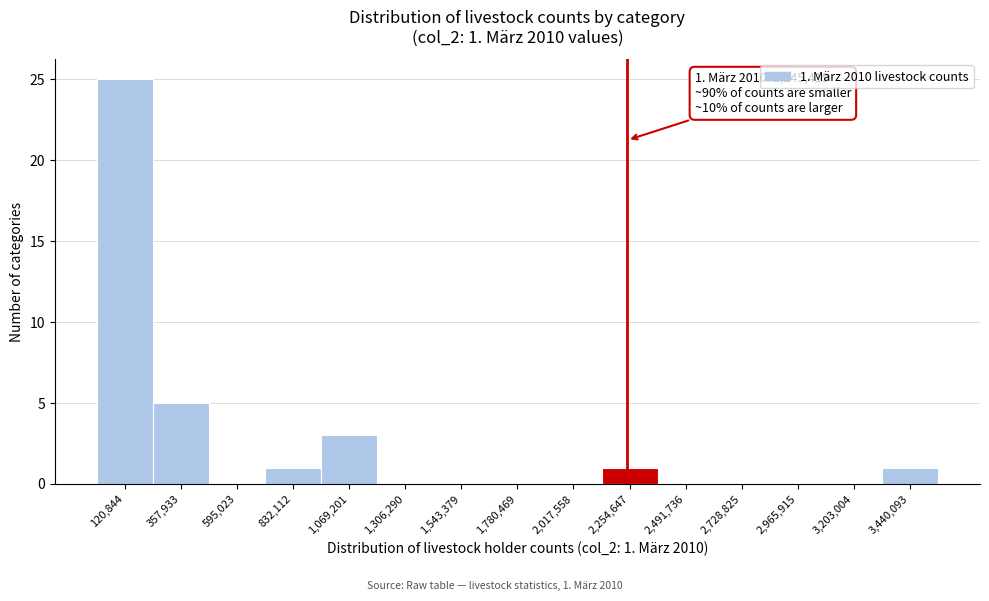

Over which range of the x-axis is the bar tallest?

0 to 250000